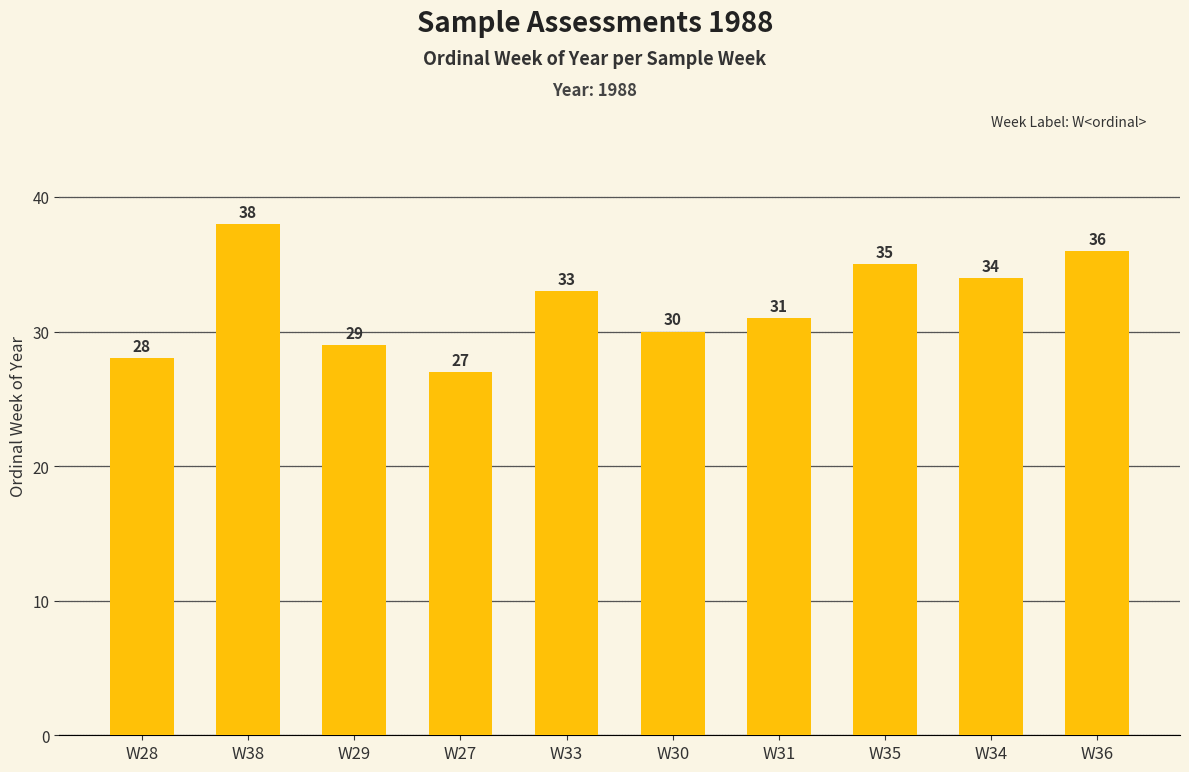

What is the difference between the values at W36 and W38?

2